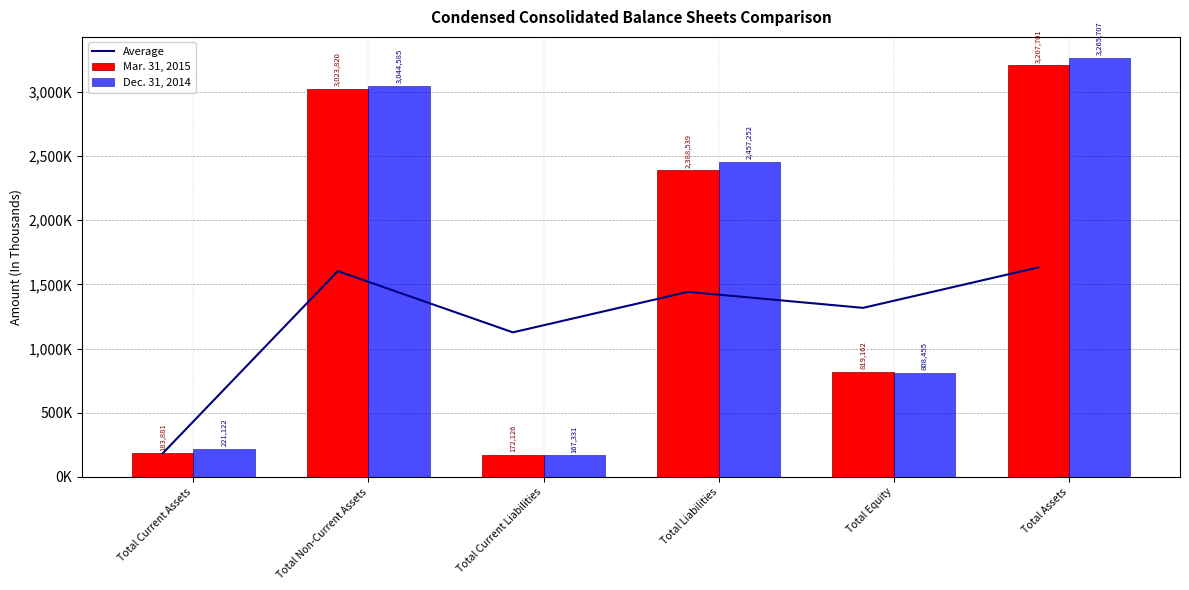

Is the value of Average at Total Current Liabilities greater than the value of Mar. 31, 2015 at Total Non-Current Assets?

No